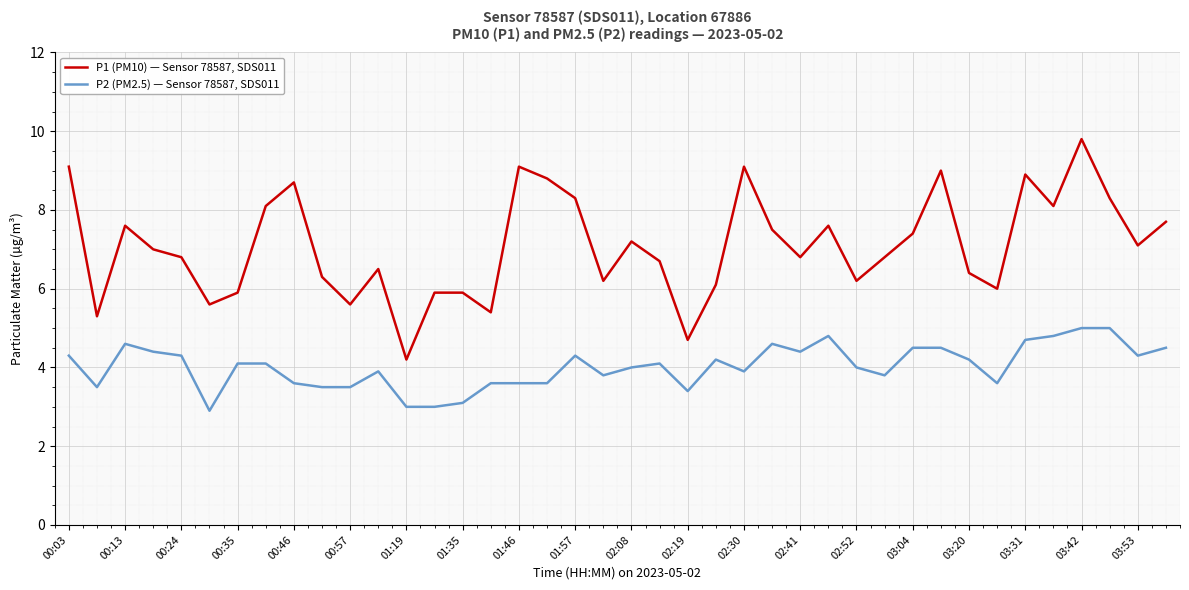

Rank the series by their average value, from highest to lowest.

P1 (PM10) — Sensor 78587, SDS011, P2 (PM2.5) — Sensor 78587, SDS011